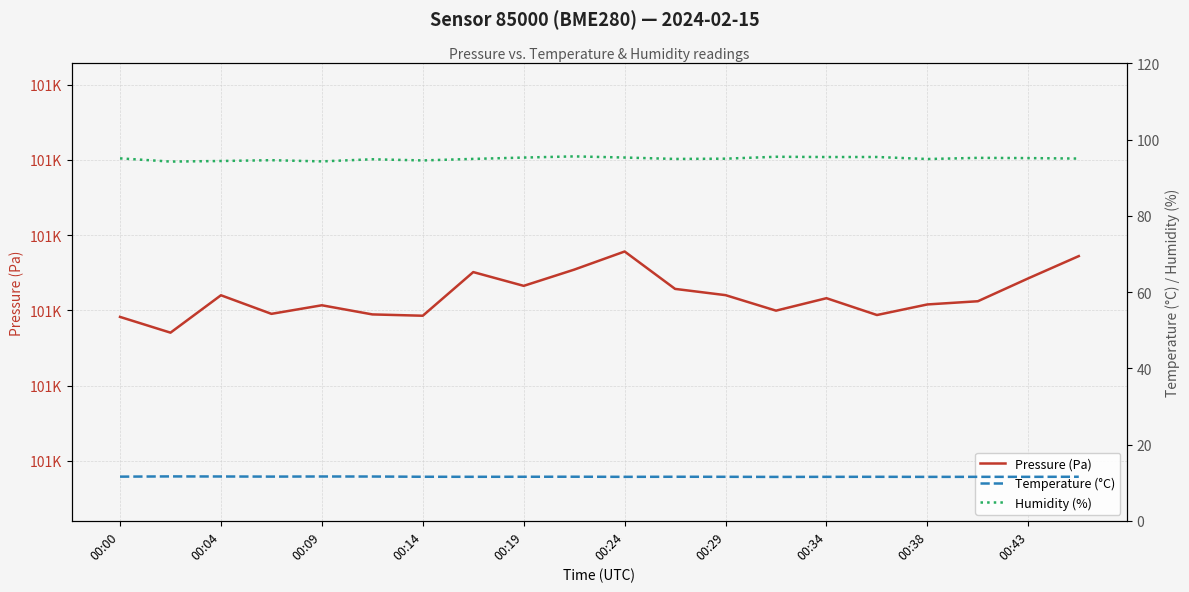

At which label does Humidity (%) first exceed 95?

00:00